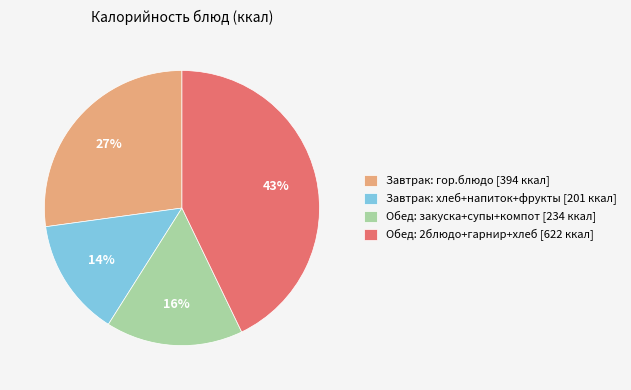

What percentage is the Обед: закуска+супы+компот [234 ккал] slice, to the nearest percent?

16%